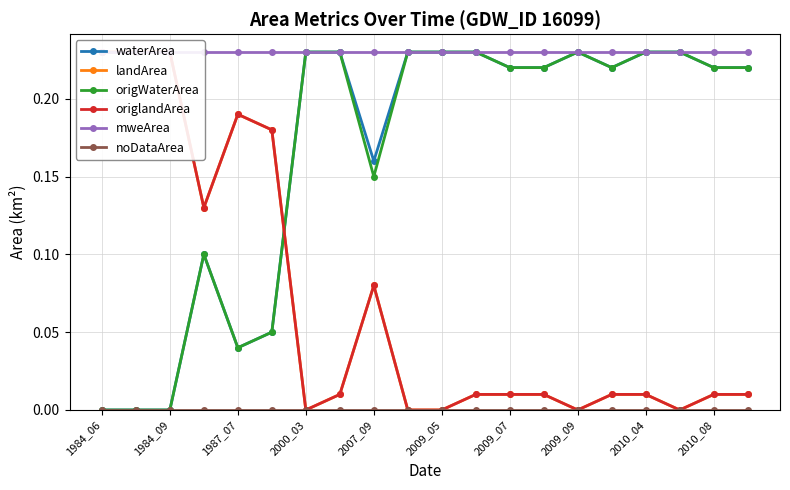

Rank the series by their maximum value, from lowest to highest.

noDataArea, waterArea, landArea, origWaterArea, origlandArea, mweArea